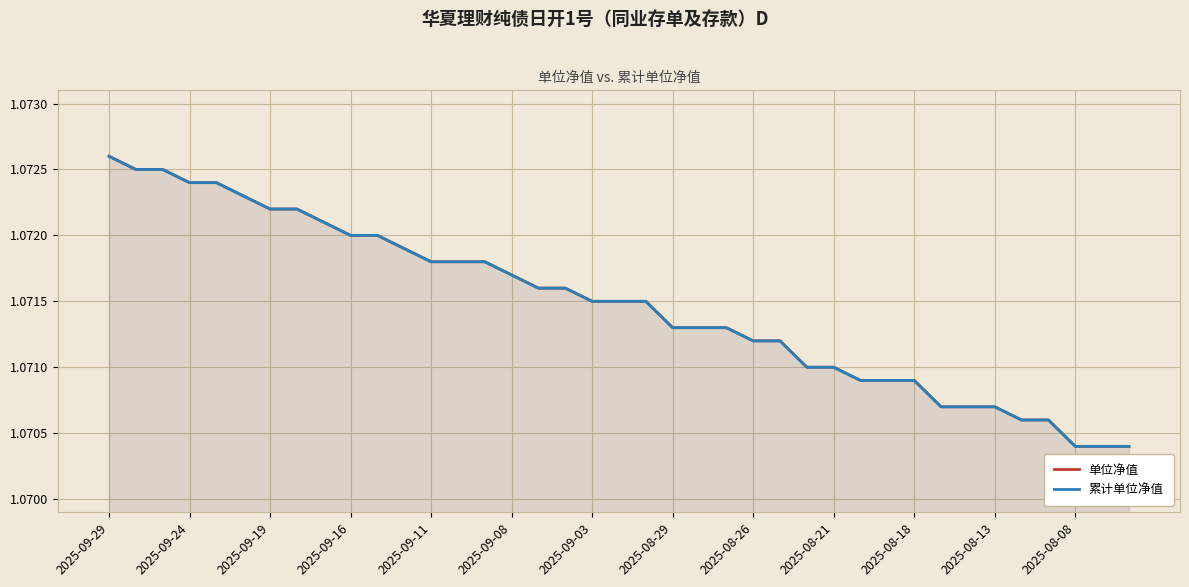

What is the sum of all 单位净值 values?

41.8